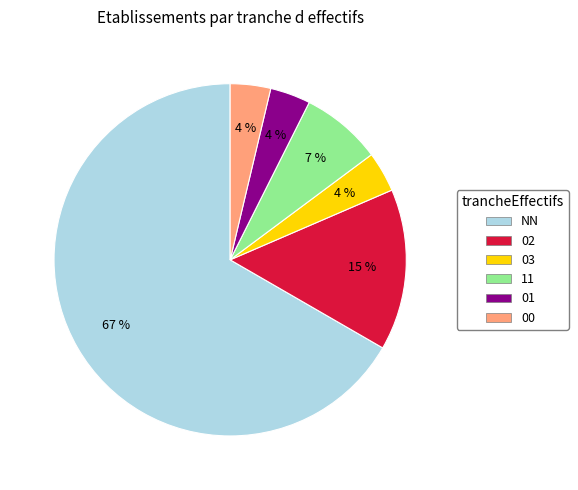

Between NN and 00, which is larger?

NN